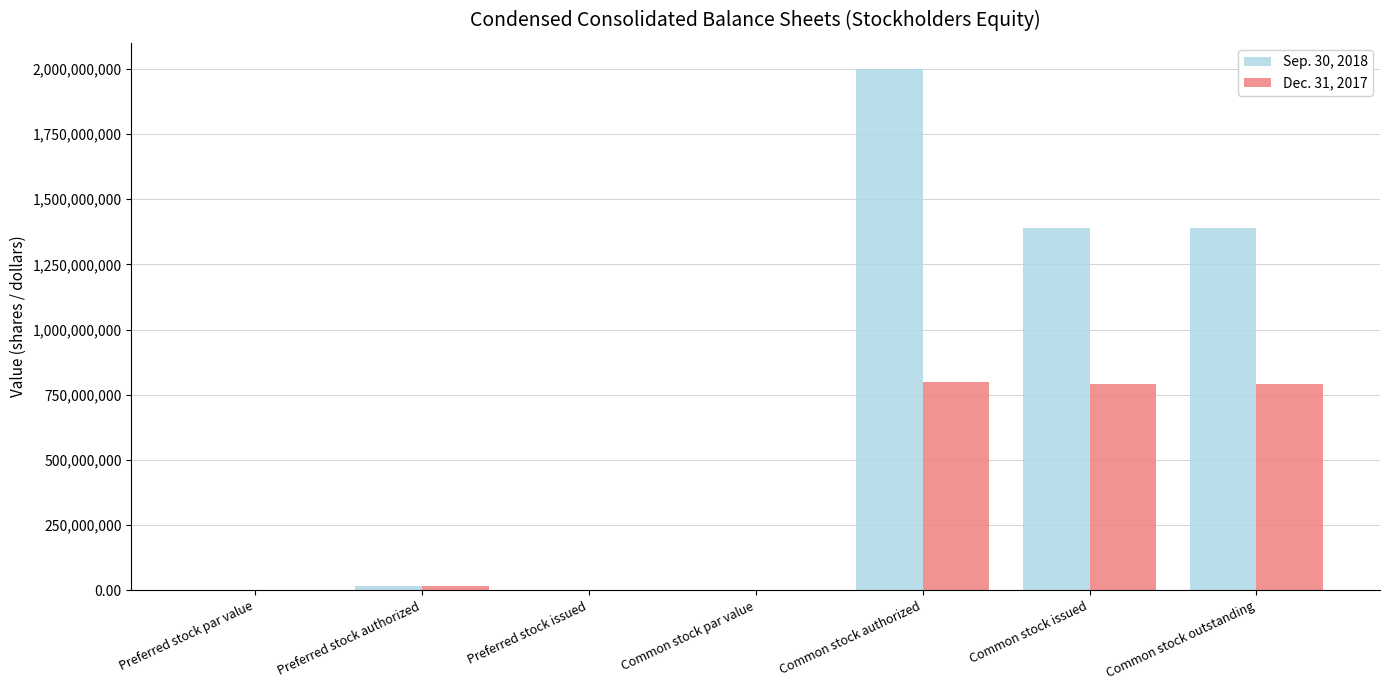

True or false: Sep. 30, 2018 has a value of 1389090915.0 at Common stock issued.

True